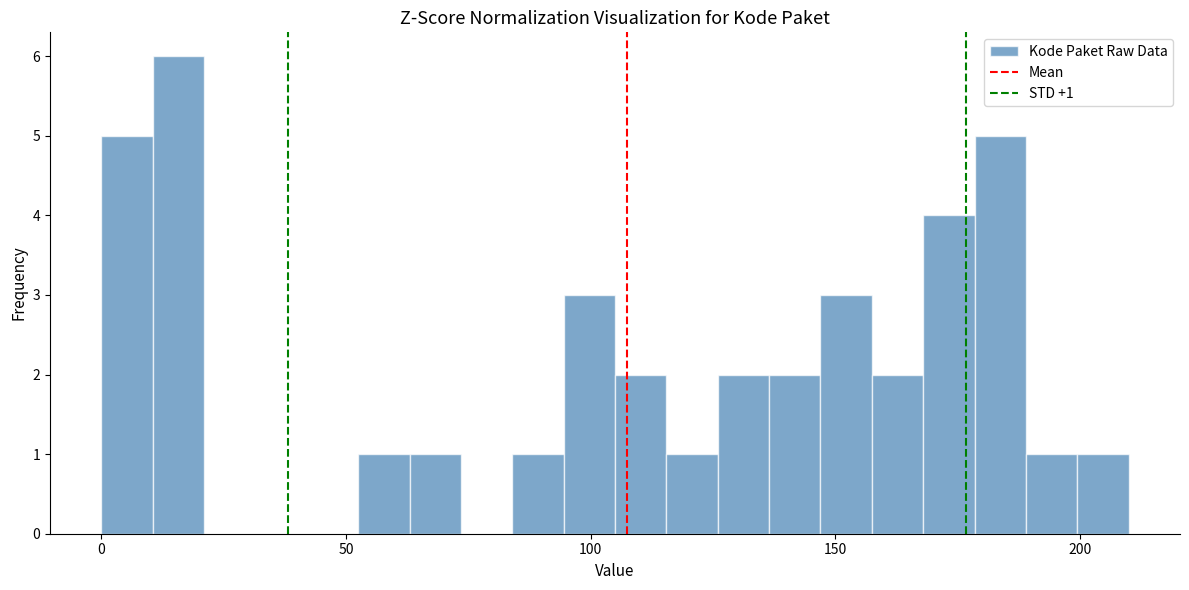

Read against the x-axis, roughly where is the centre of the tallest bar?

15